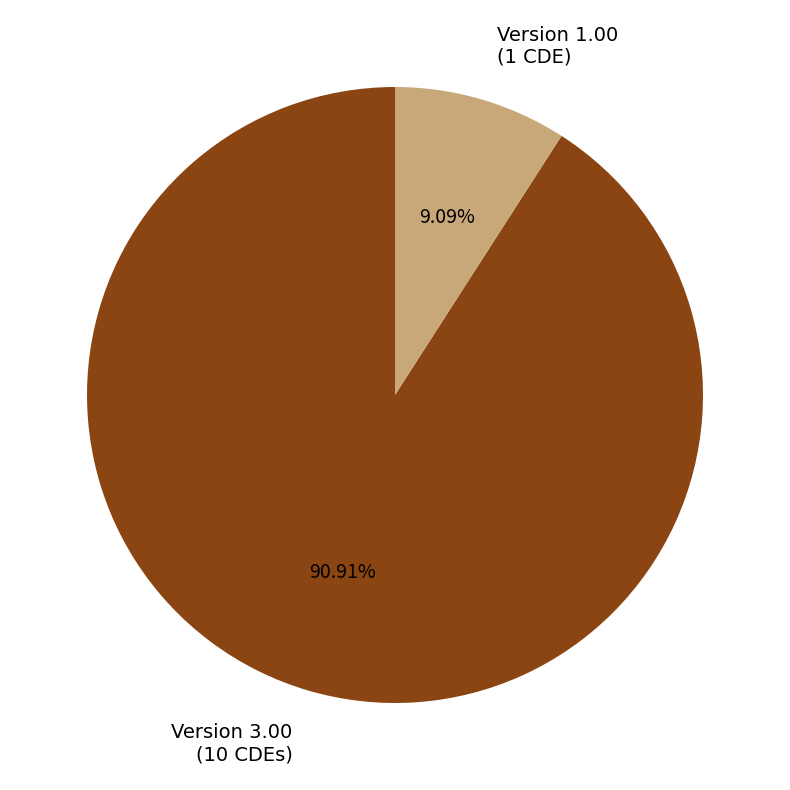

How many slices are in this pie chart?

2